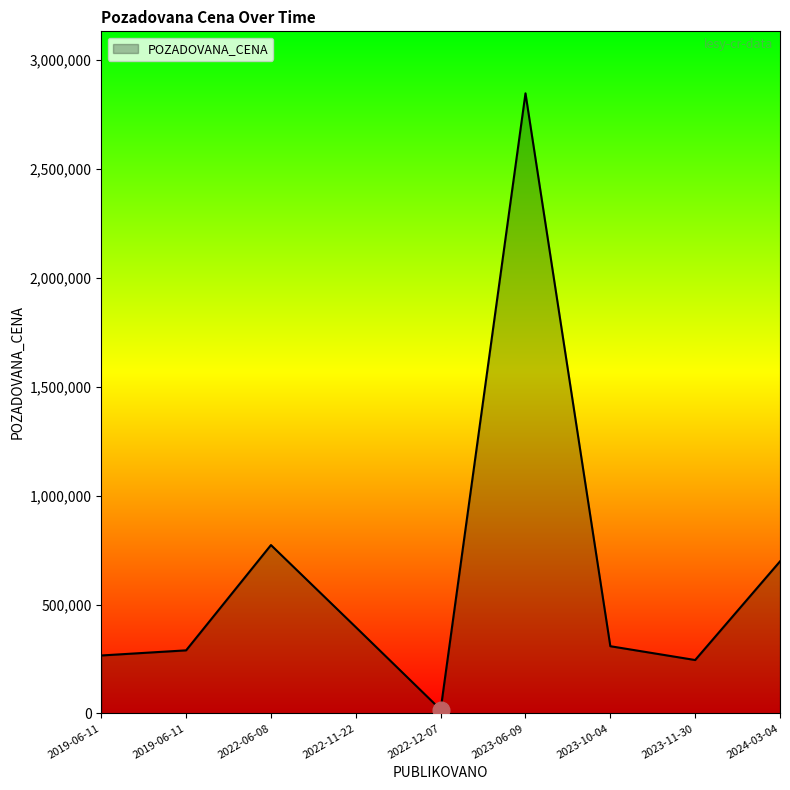

What is the ratio of the value at 2023-06-09 to the value at 2019-06-11?

9.8